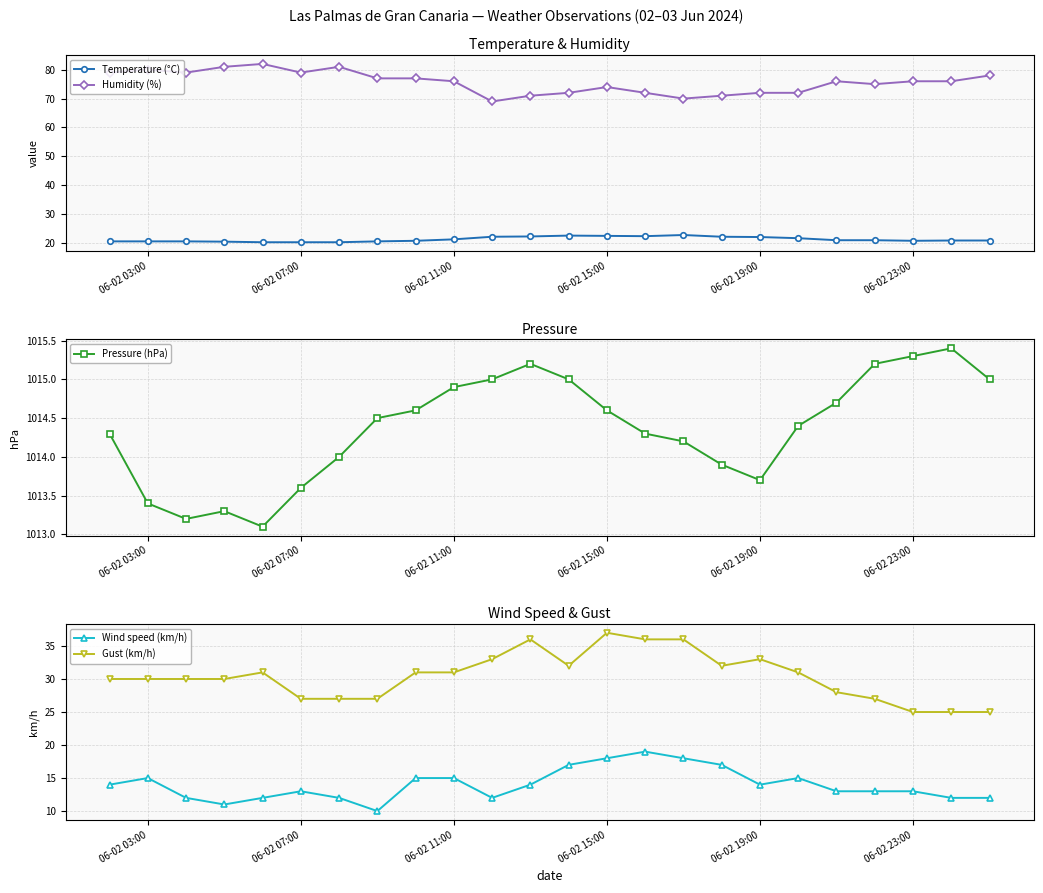

True or false: Wind speed (km/h) has more than 2 interior local peaks.

True